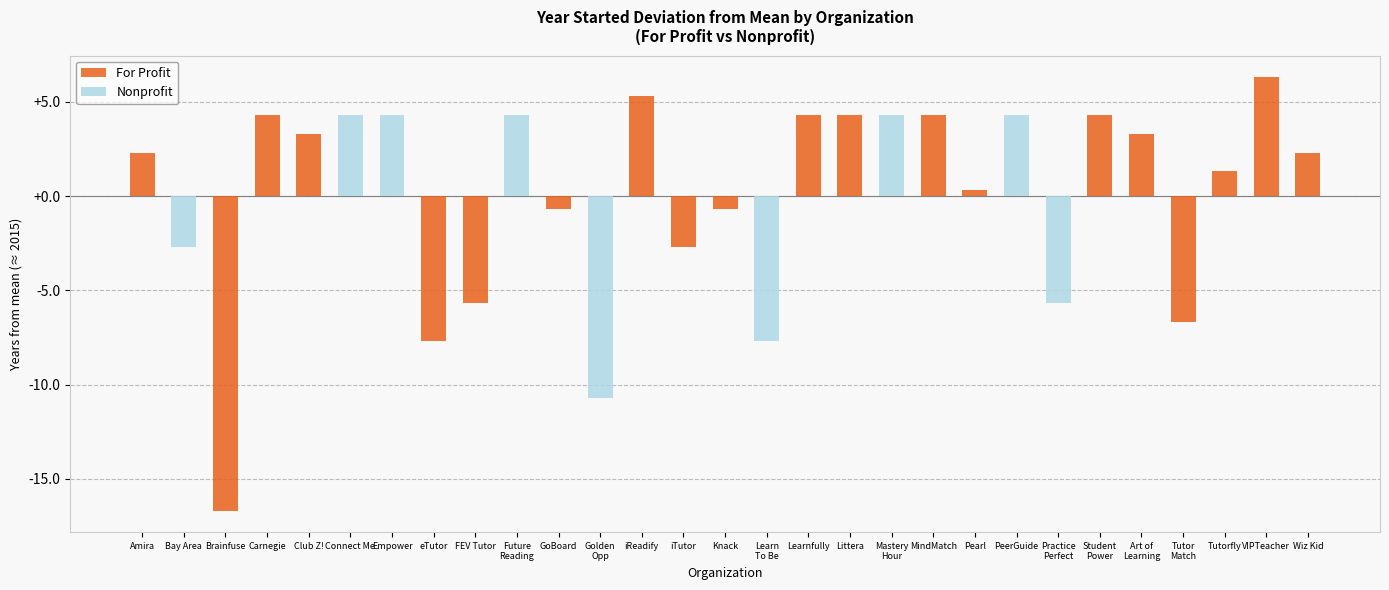

What is the sum of all For Profit values?

5.2